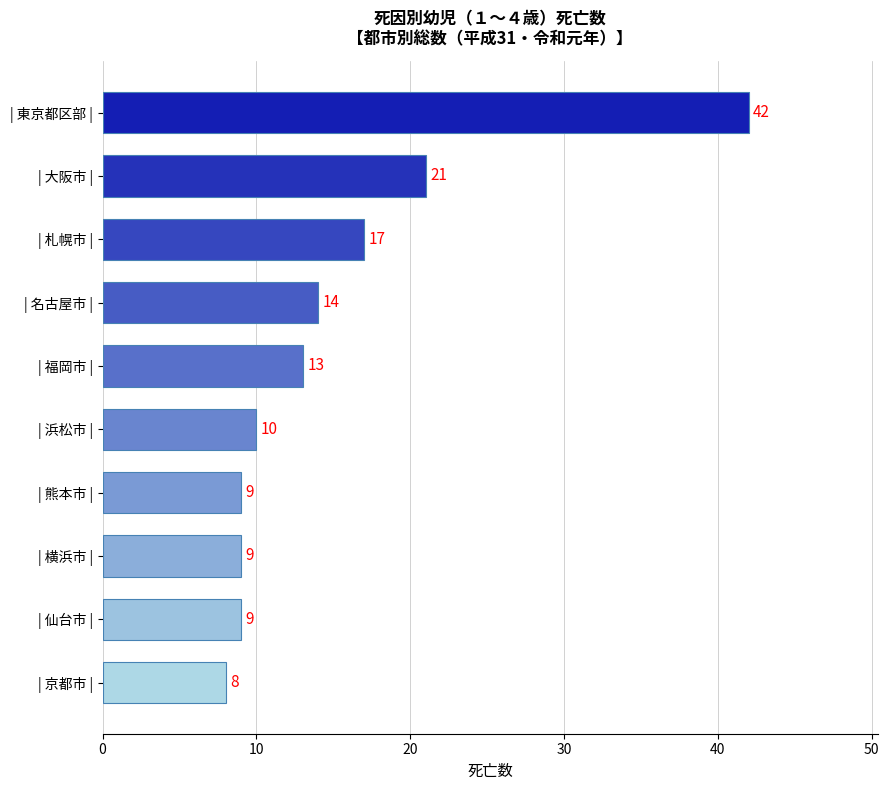

Where is the data nearest to the value 25?

| 大阪市 |